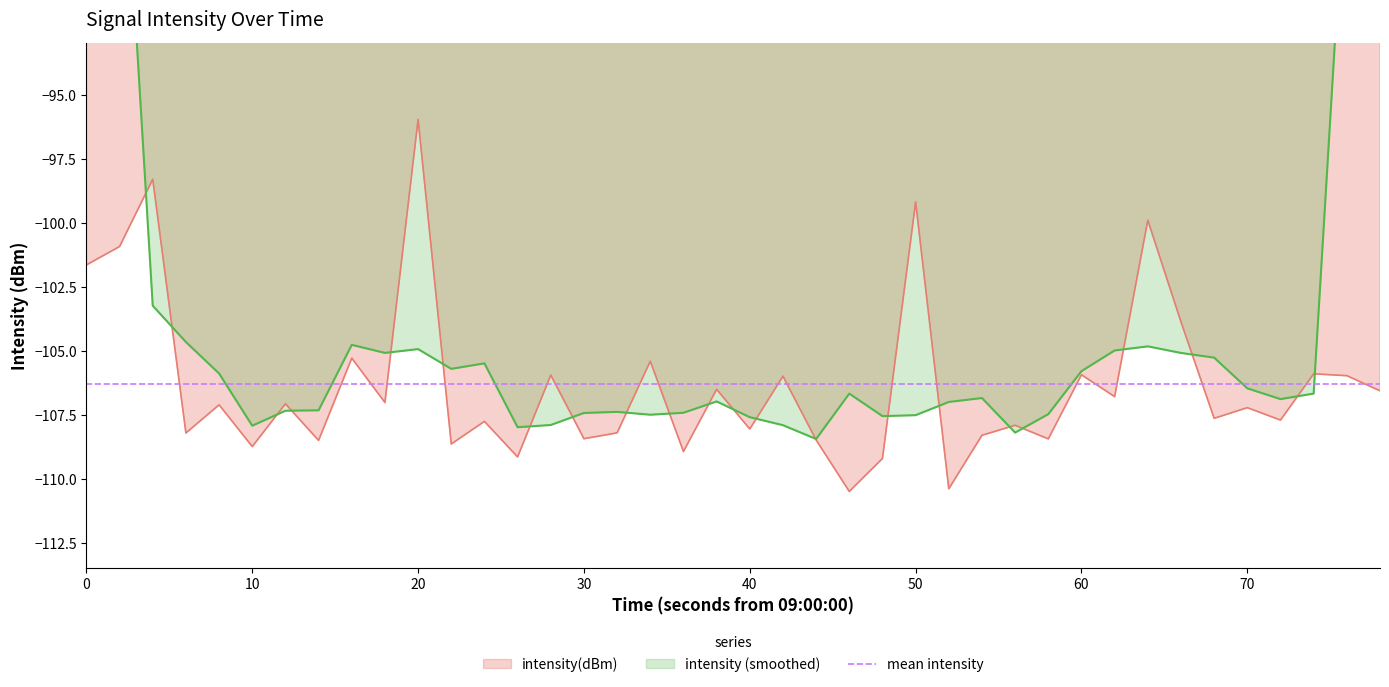

Which category has the highest value in the intensity(dBm) series?

20